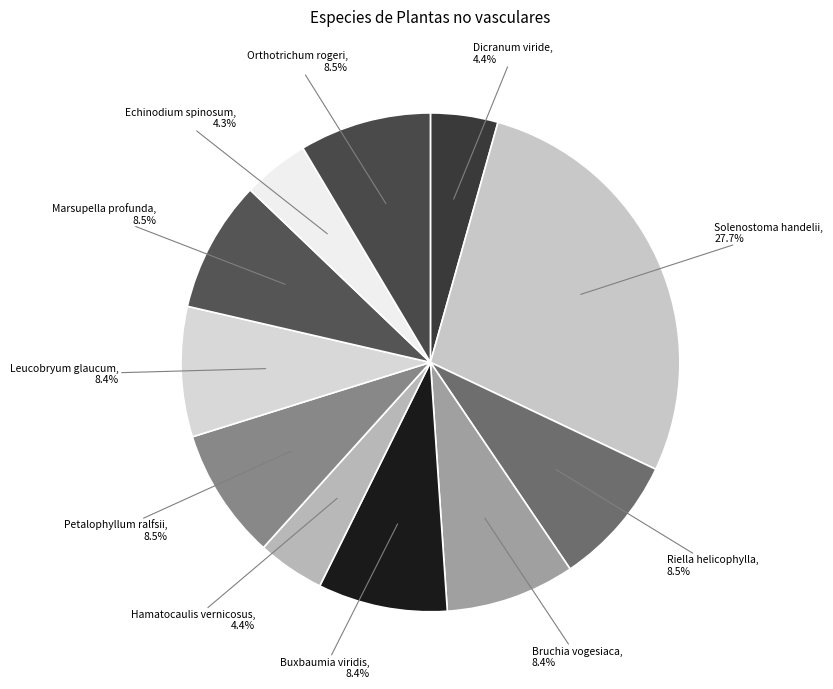

To the nearest percent, what is the average slice percentage?

9%